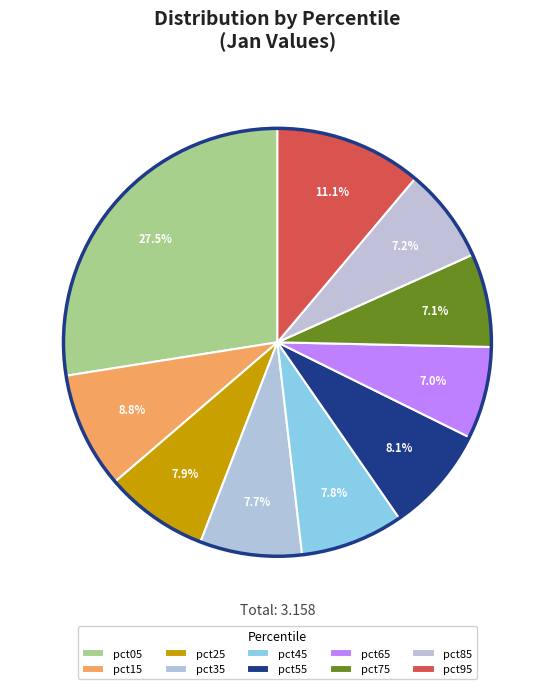

Is pct95 the majority of the pie?

No